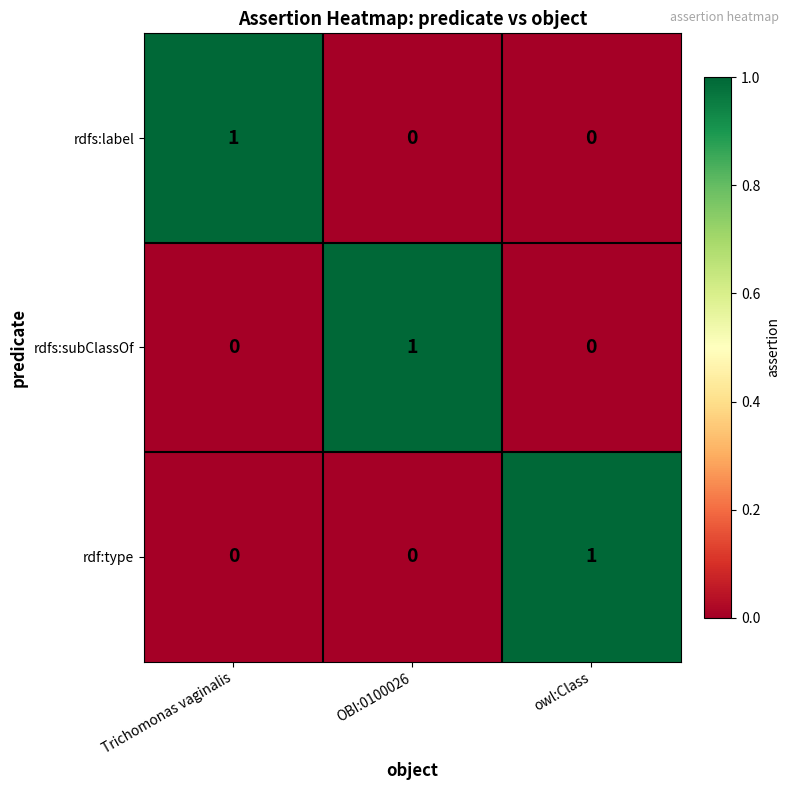

Is it true that rdfs:label equals 0 at owl:Class?

True